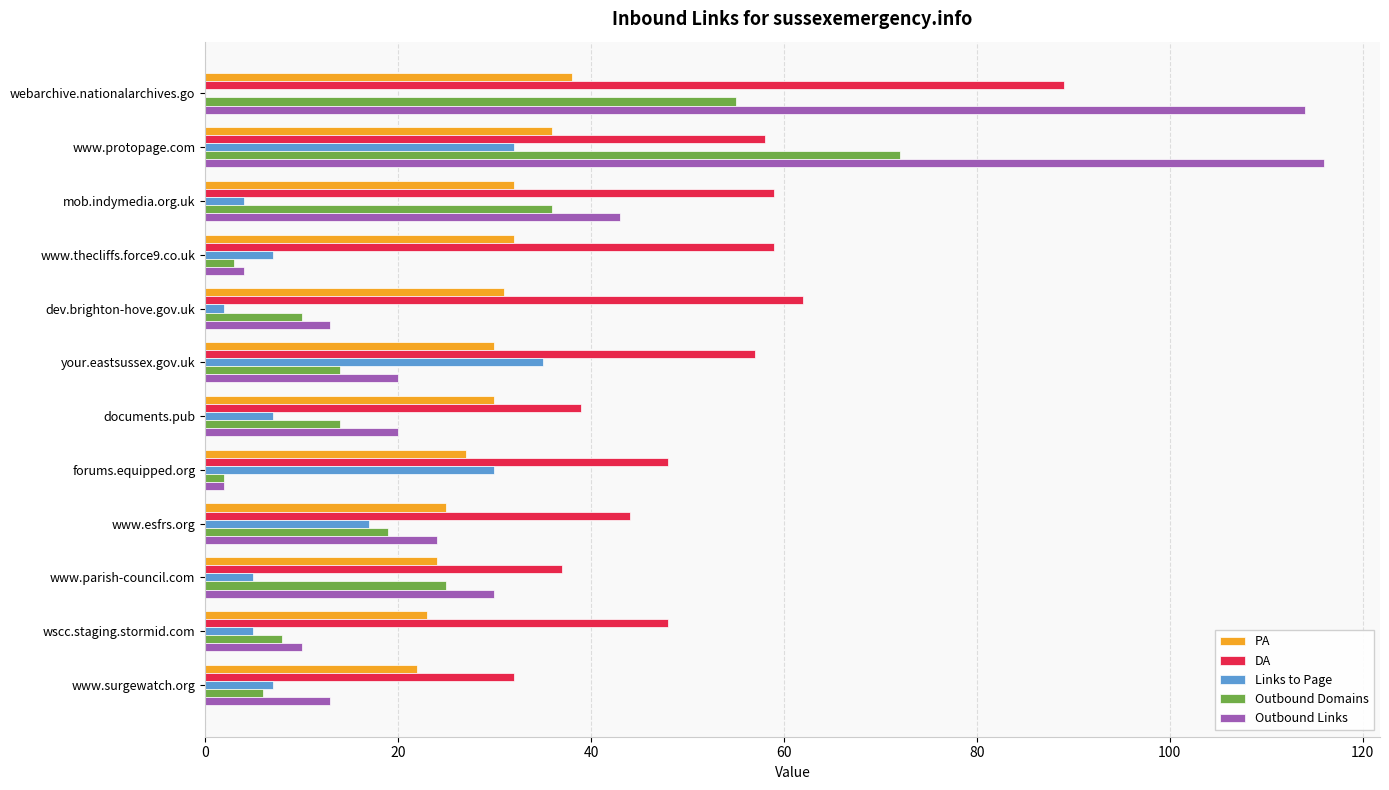

What is the sum of the Links to Page values at your.eastsussex.gov.uk and www.surgewatch.org?

42